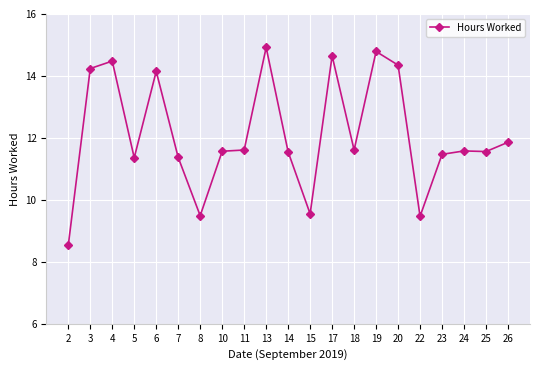

What value does the data have at 23?

11.5